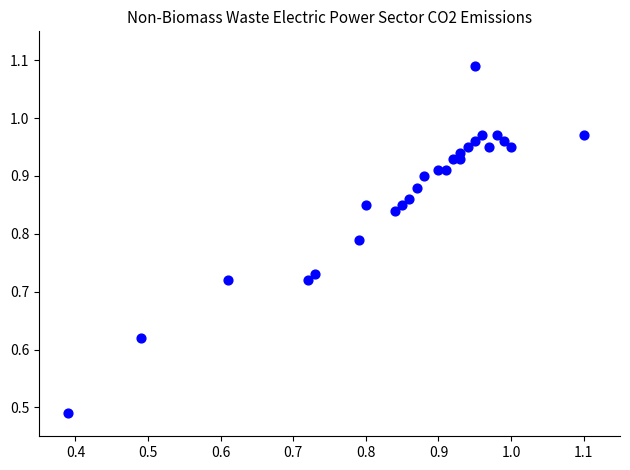

How many data points are displayed?

26